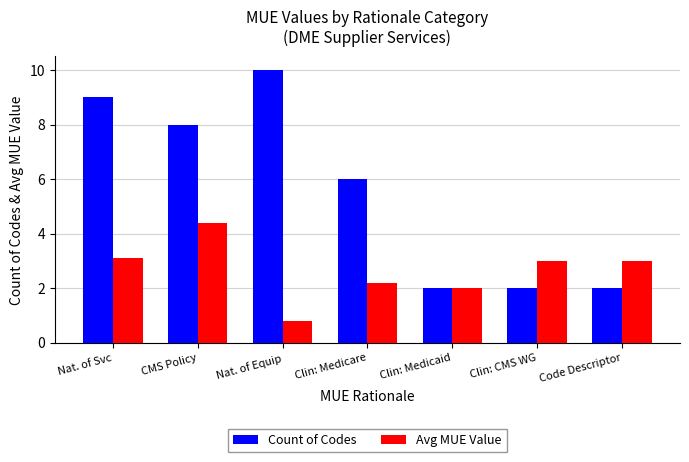

Which category has the highest value in the Avg MUE Value series?

CMS Policy